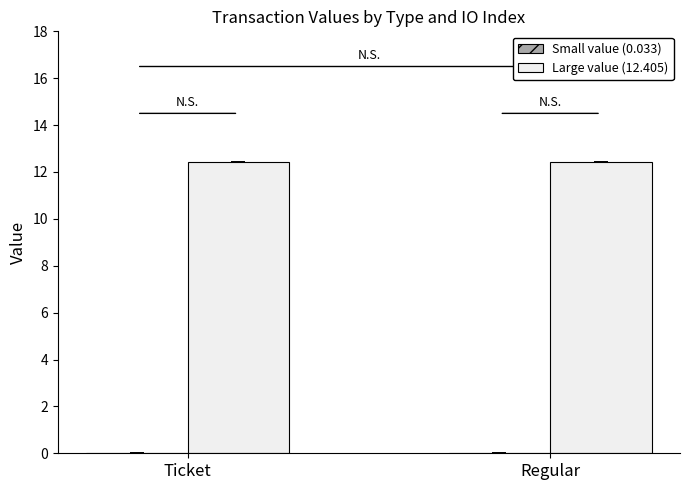

True or false: Large value (12.405) has a value of 12.4 at Regular.

True